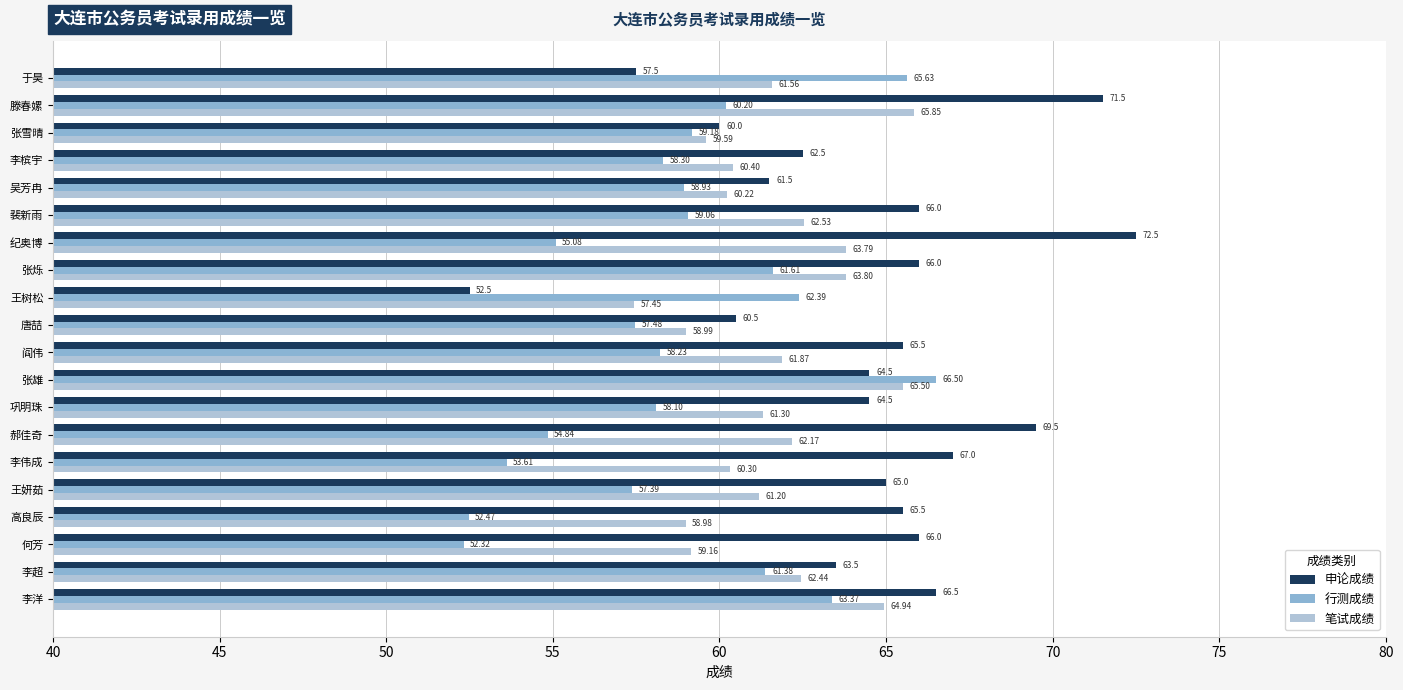

What is the average value of the 行测成绩 series?

58.8